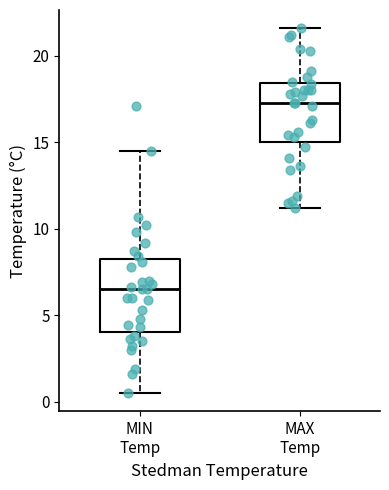

Where is the upper edge of the box for MAX Temp on the y-axis? The values are not printed on the chart, so give them approximately, as read against the axis.

18.5